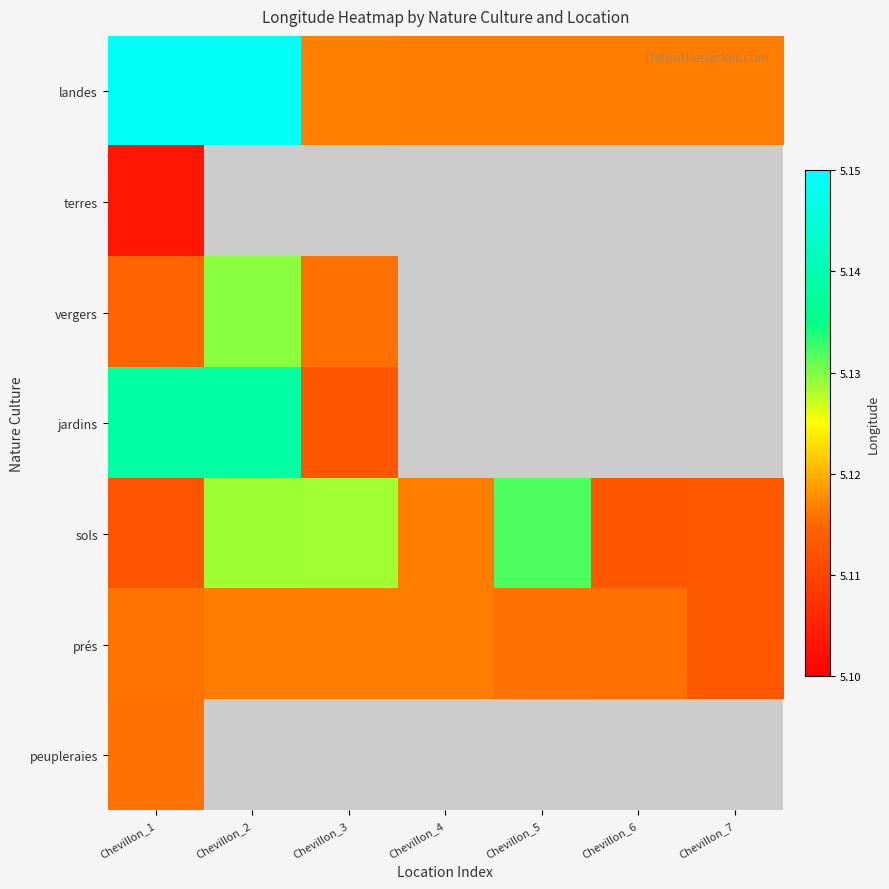

Read the sols value at Chevillon_1.

5.1